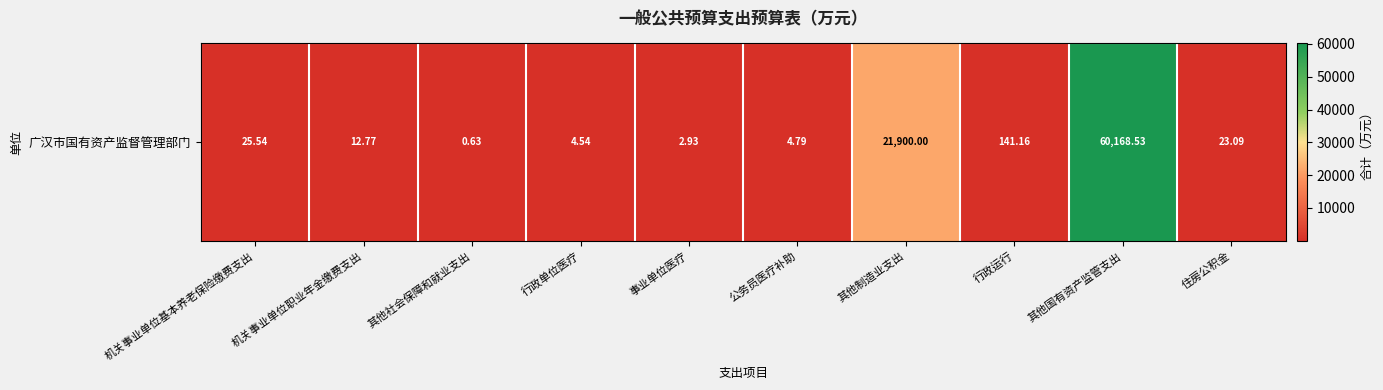

The chart shows a value of 2.9 at 事业单位医疗. True or false?

True